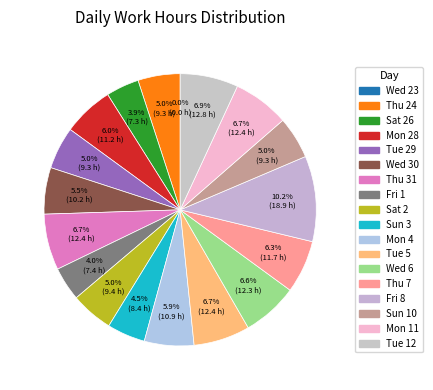

Does Tue 5 account for over 50% of the chart?

No